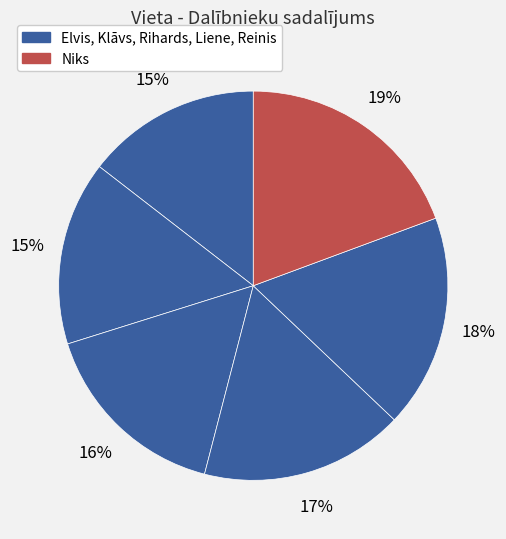

Rank the categories by value from lowest to highest.

Elvis, Klāvs, Rihards, Liene, Reinis, Niks